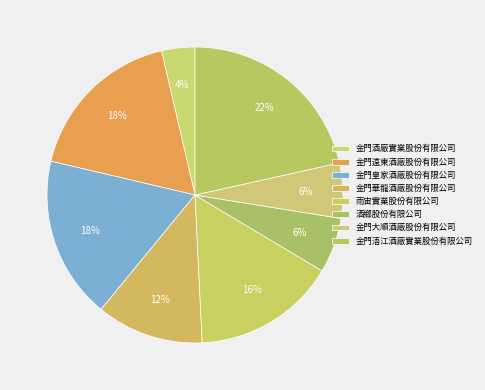

How many slices are in this pie chart?

8